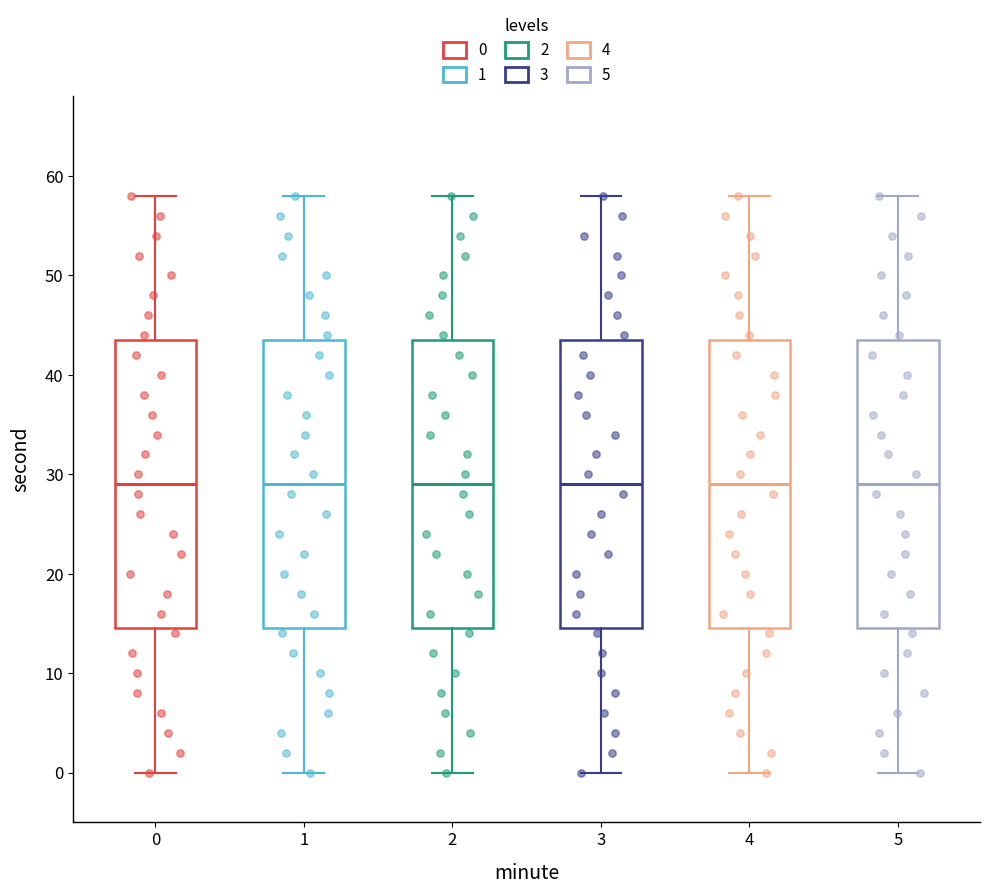

Reading left to right, transcribe this box plot: for each box, give where its median line is, the range the box spans, and where its two whiskers end, as read against the y-axis. The values are not printed on the chart, so give them approximately, as read against the axis.

0: median 29, box 15 to 44, whiskers 0 to 58
1: median 29, box 15 to 44, whiskers 0 to 58
2: median 29, box 15 to 44, whiskers 0 to 58
3: median 29, box 15 to 44, whiskers 0 to 58
4: median 29, box 15 to 44, whiskers 0 to 58
5: median 29, box 15 to 44, whiskers 0 to 58